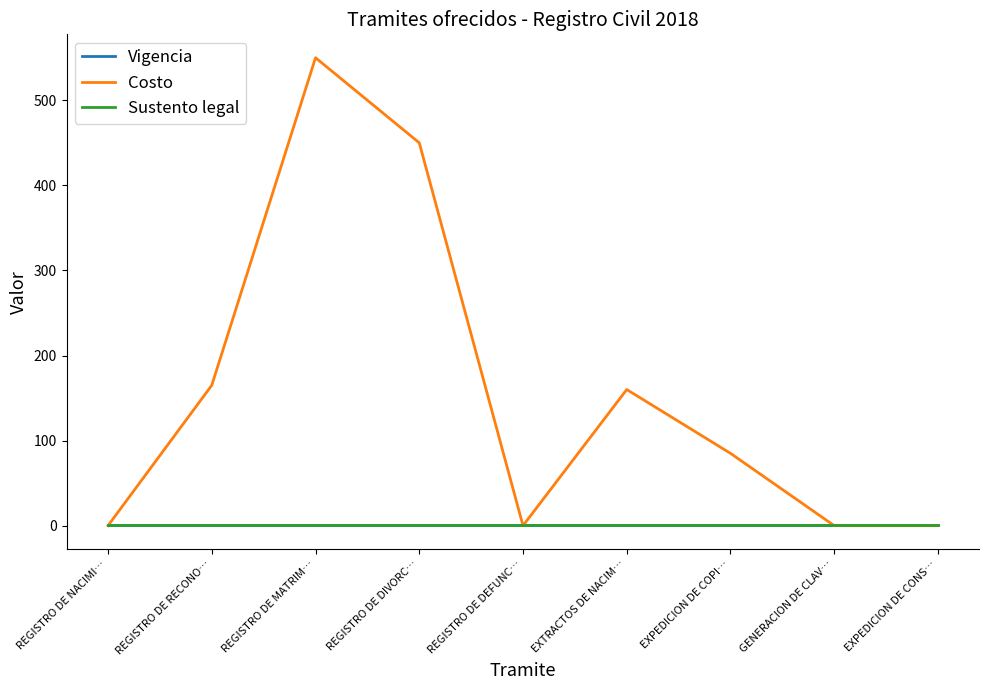

Where is Costo nearest to the value 275?

REGISTRO DE RECONO…